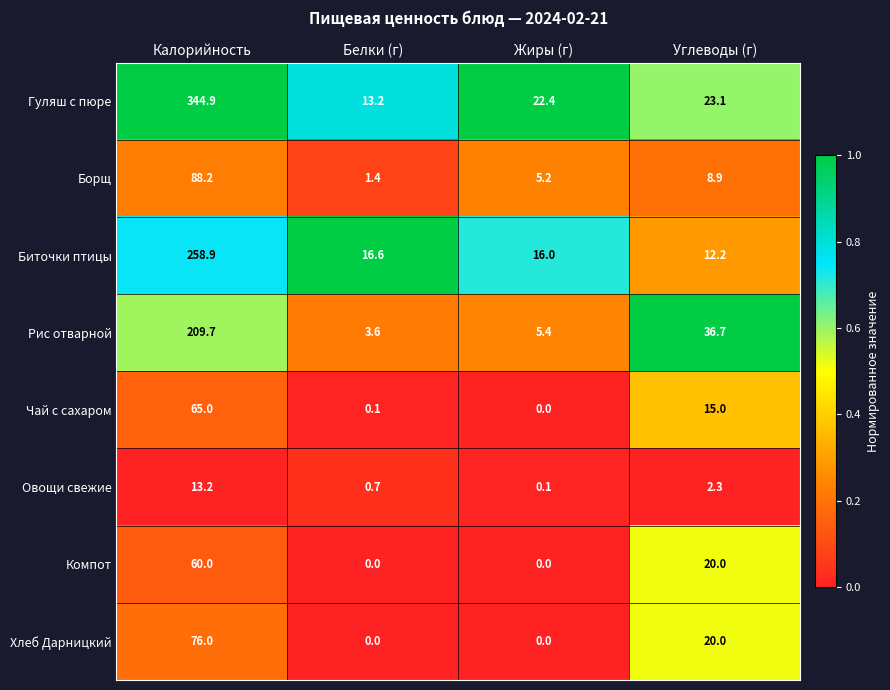

How many distinct data groups are displayed?

8